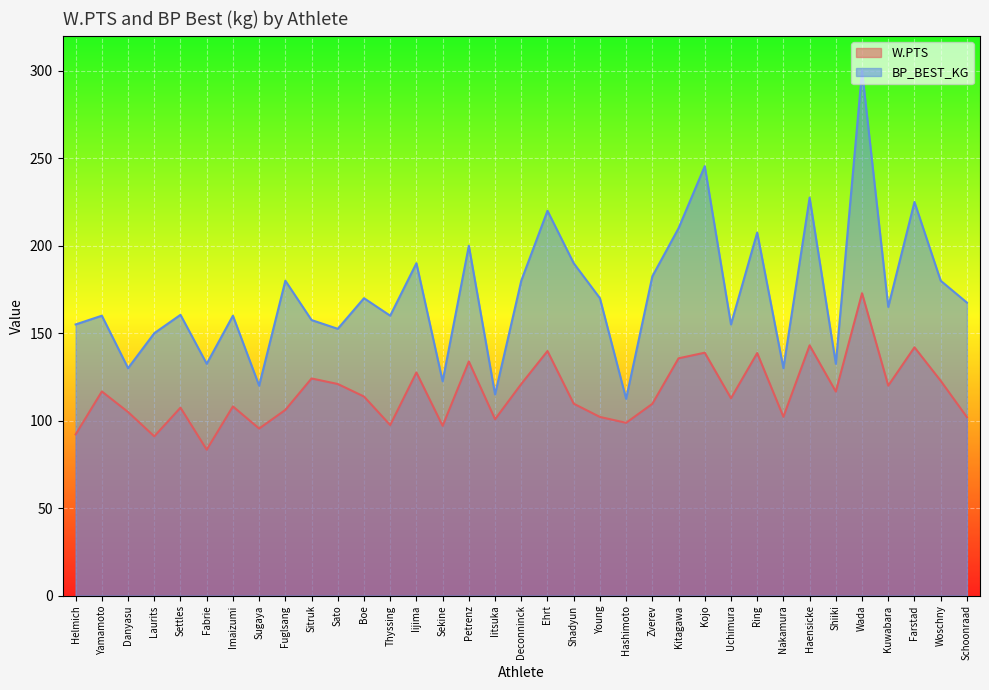

The value of BP_BEST_KG at Iijima is 131.6. True or false?

False